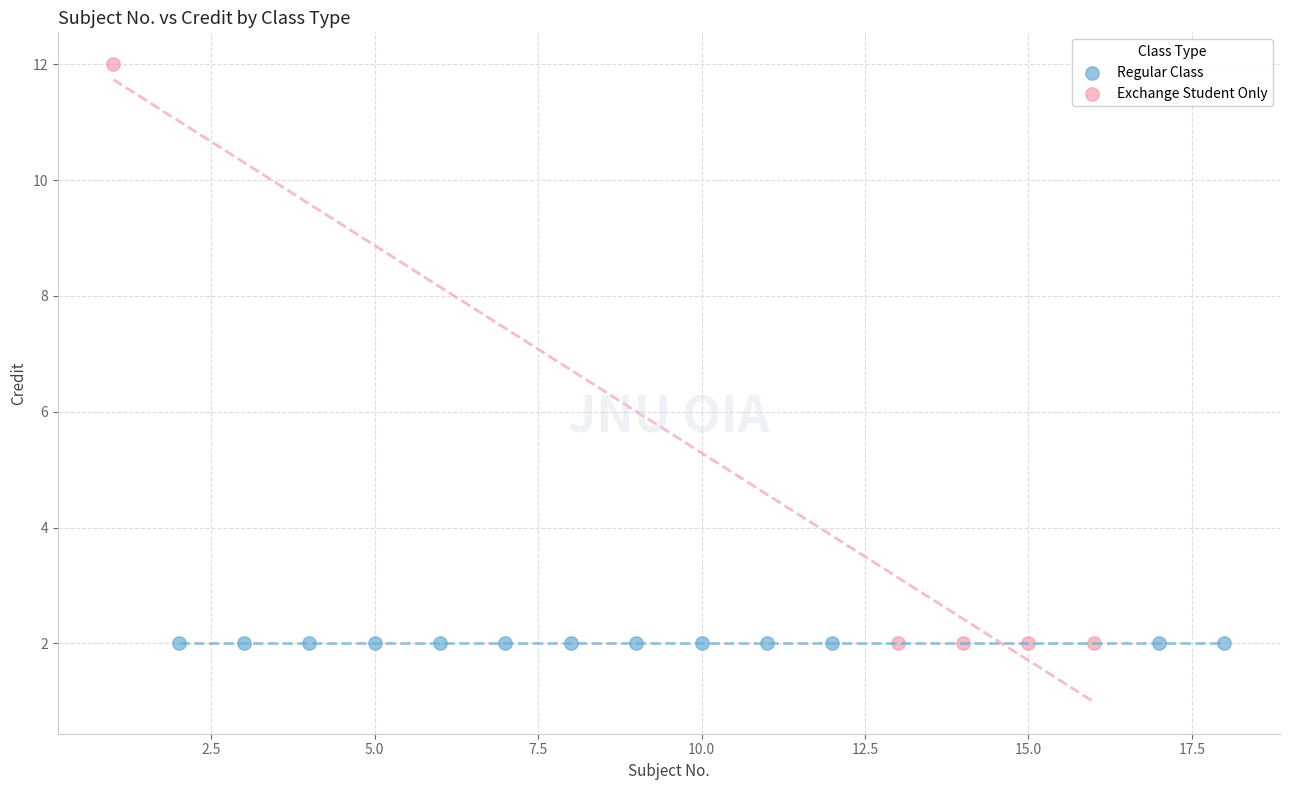

What are all the series names shown in the legend?

Regular Class, Exchange Student Only